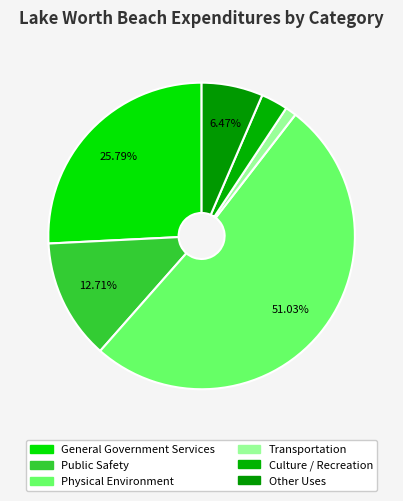

Rank the categories by value from lowest to highest.

Transportation, Culture / Recreation, Other Uses, Public Safety, General Government Services, Physical Environment